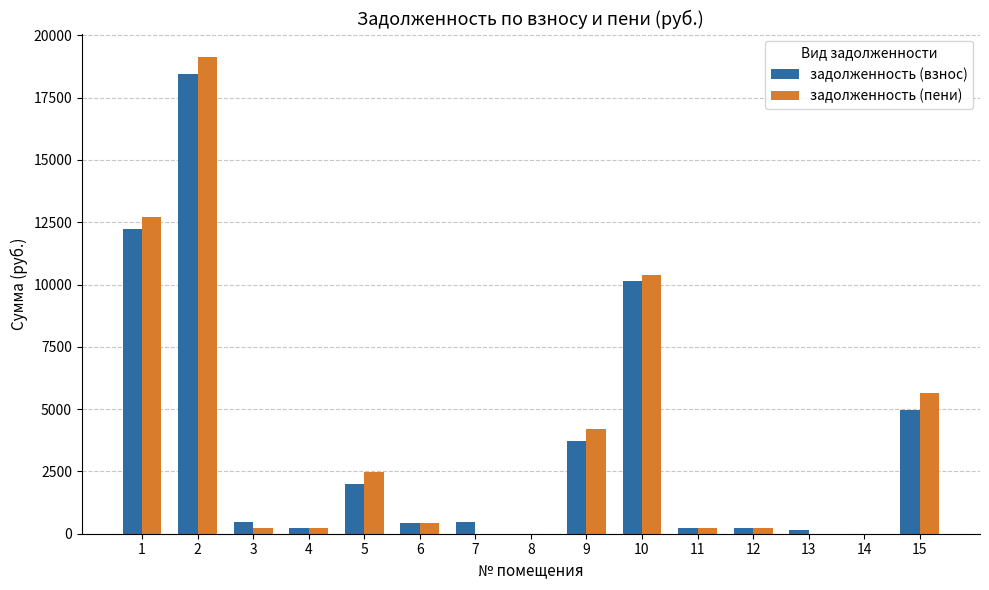

The задолженность (пени) series shows 0.0 at 7. True or false?

True